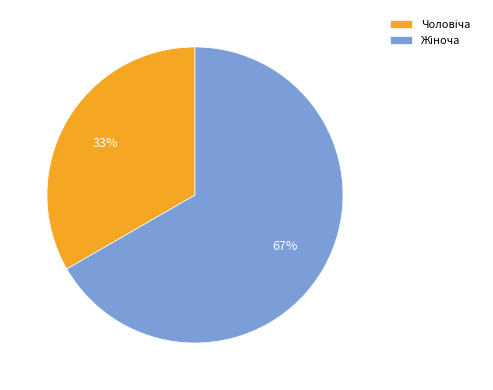

To the nearest percent, what is the average slice percentage?

50%